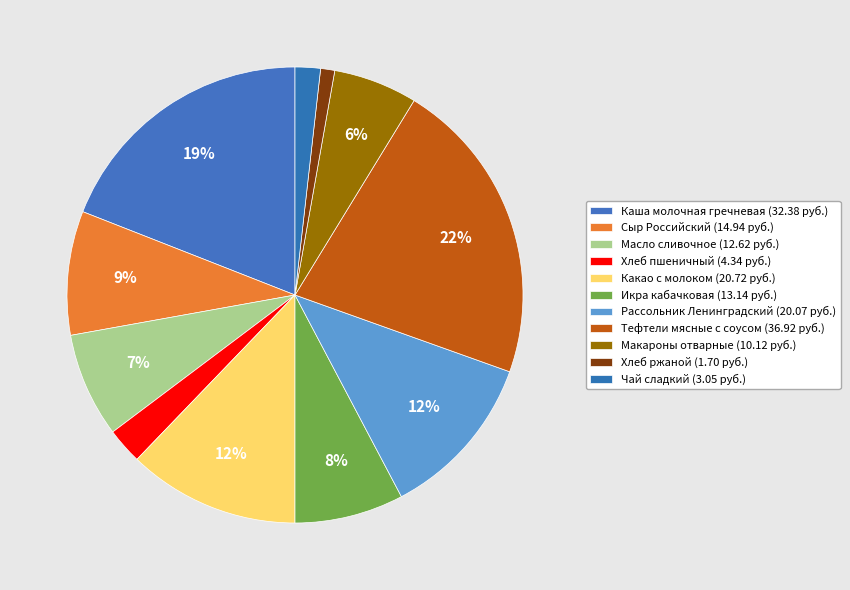

To the nearest percent, what is the difference between the Икра кабачковая and Сыр Российский slice percentages?

1%